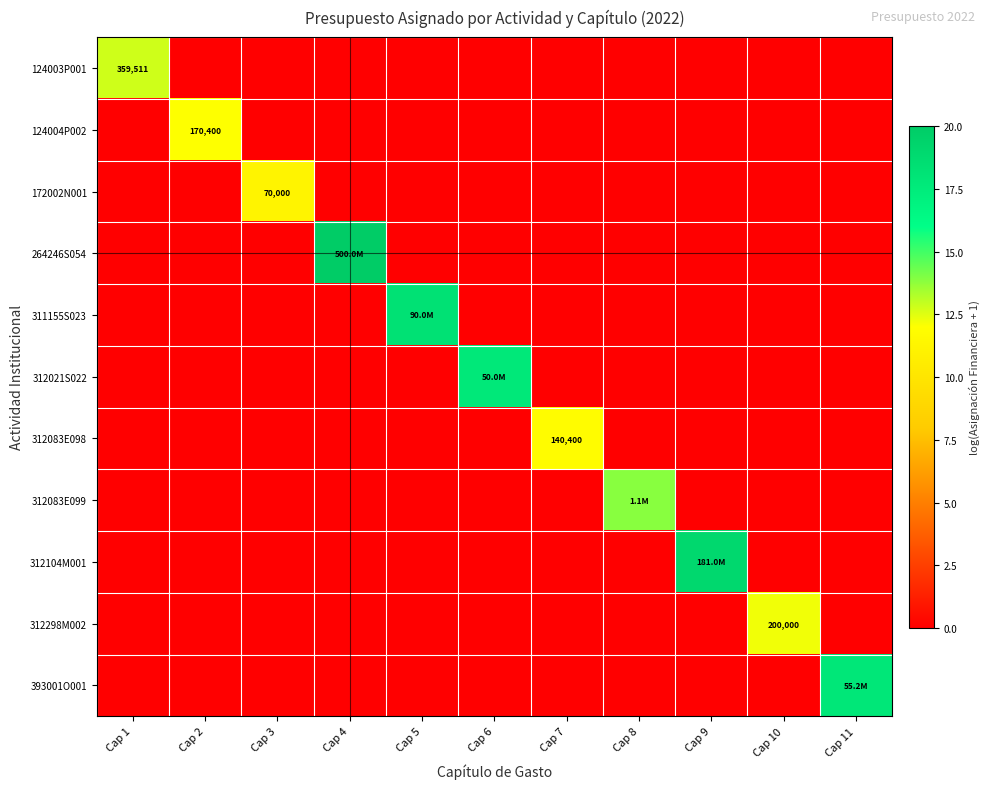

The value of 264246S054 at Cap 8 is 0.0. True or false?

True